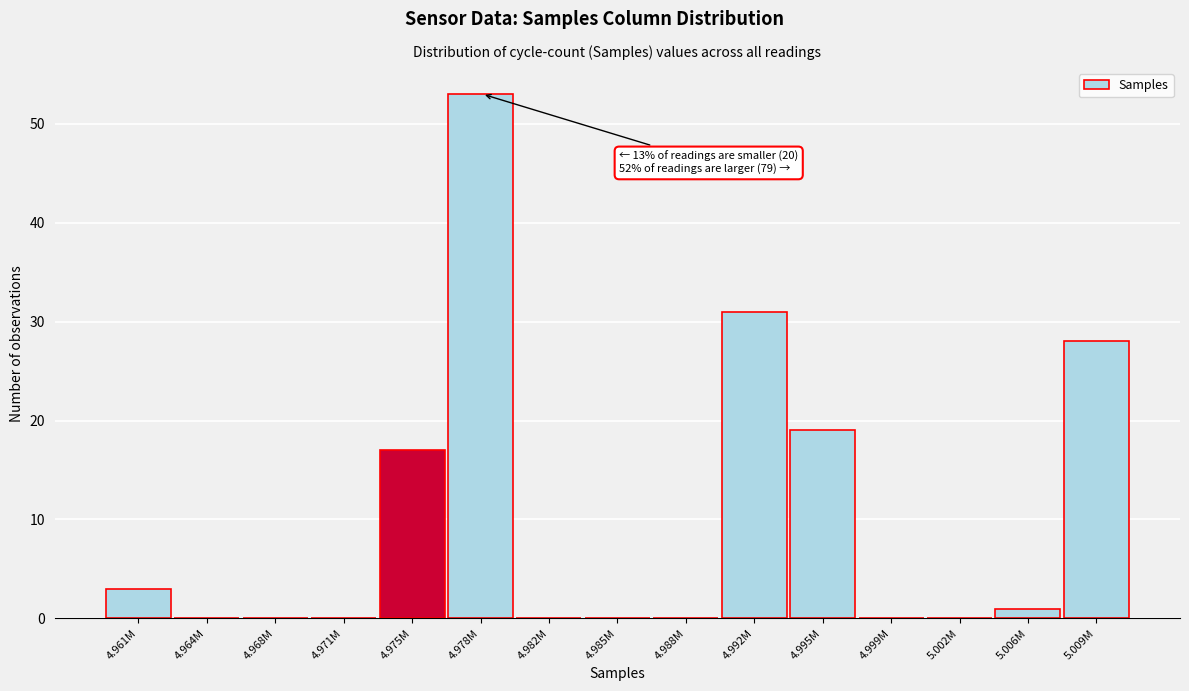

Reading left to right, extract all data points from this chart.

4.961M=3	4.964M=0	4.968M=0	4.971M=0	4.975M=17	4.978M=53	4.982M=0	4.985M=0	4.988M=0	4.992M=31	4.995M=19	4.999M=0	5.002M=0	5.006M=1	5.009M=28